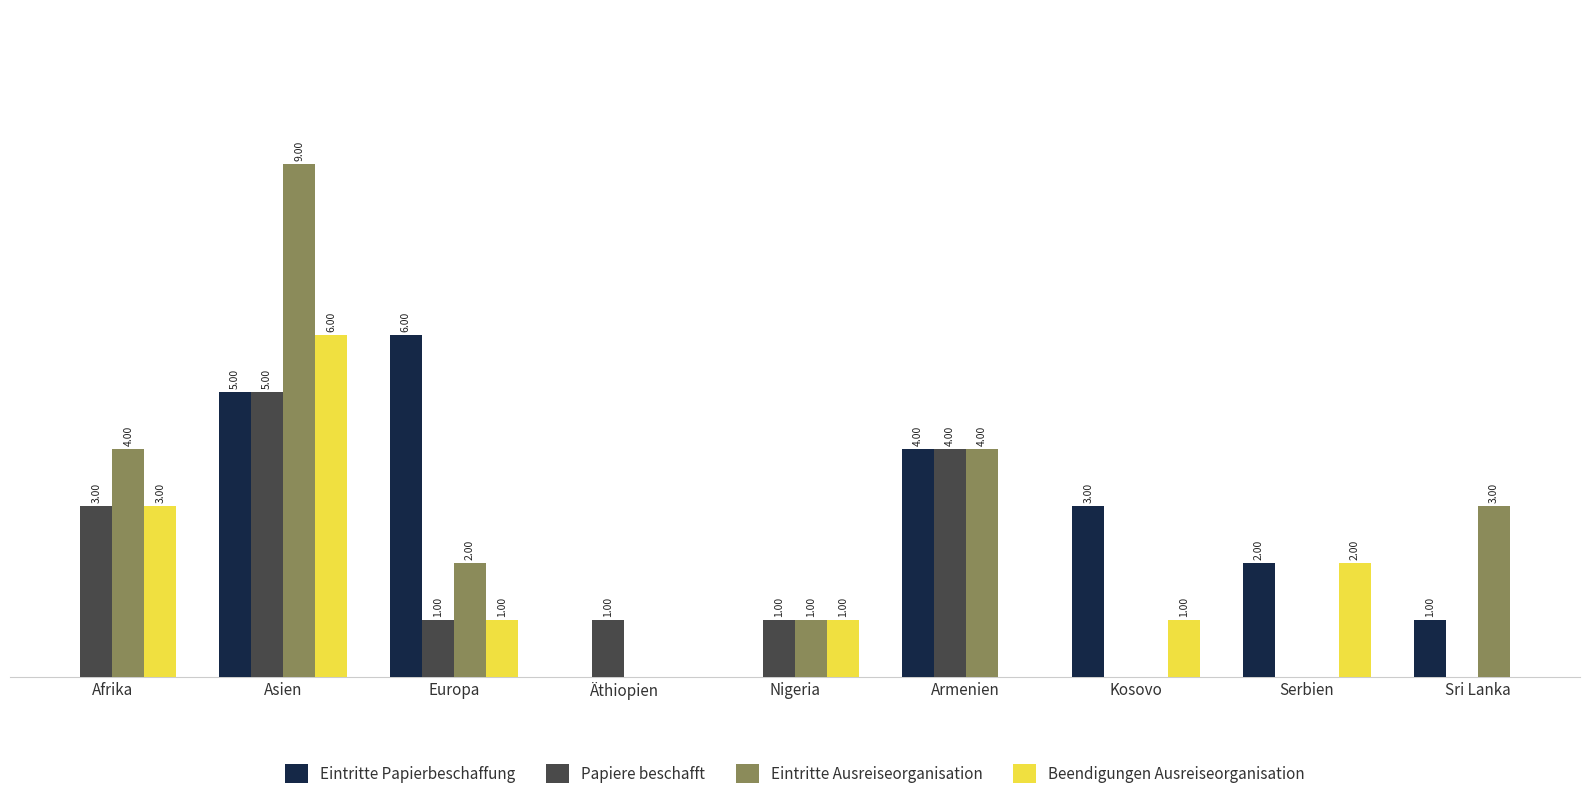

Between Europa and Äthiopien, which series saw the biggest shift?

Eintritte Papierbeschaffung